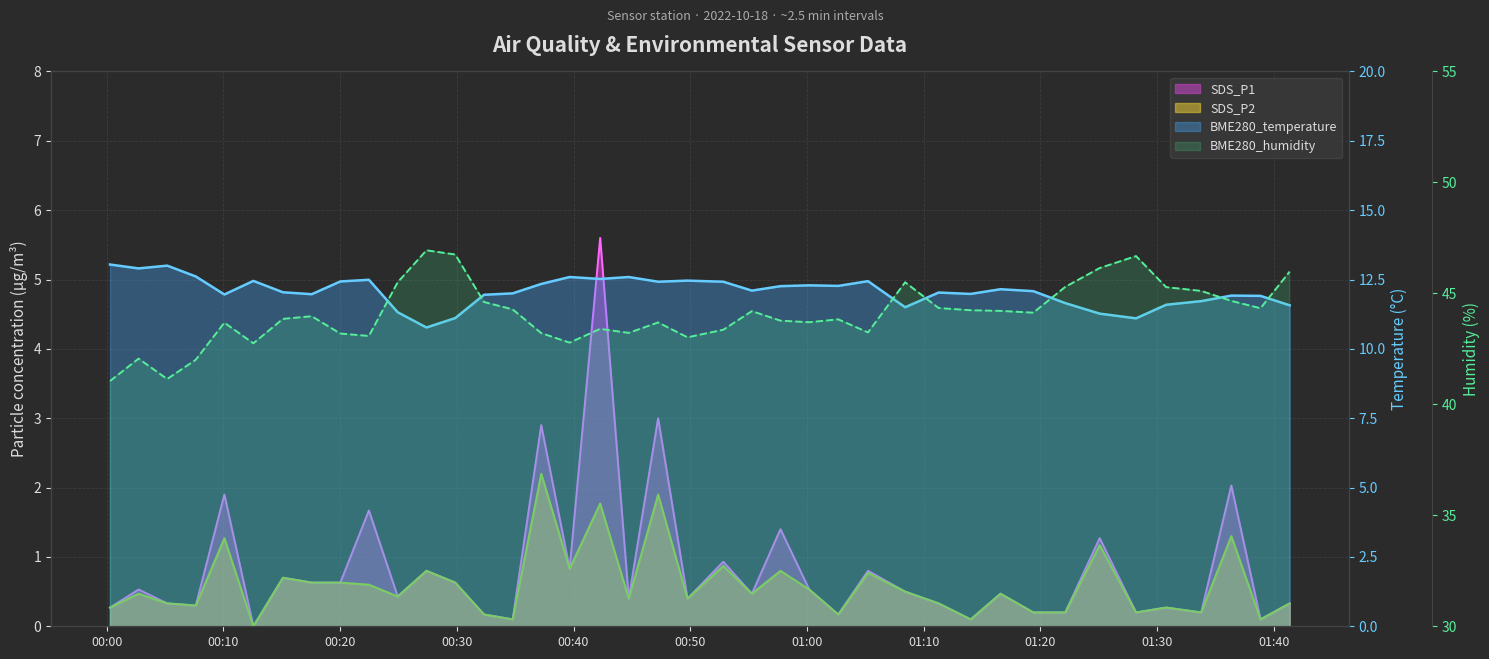

Between 2022/10/18 00:05:11 and 2022/10/18 01:16:35, which series saw the biggest shift?

BME280_humidity